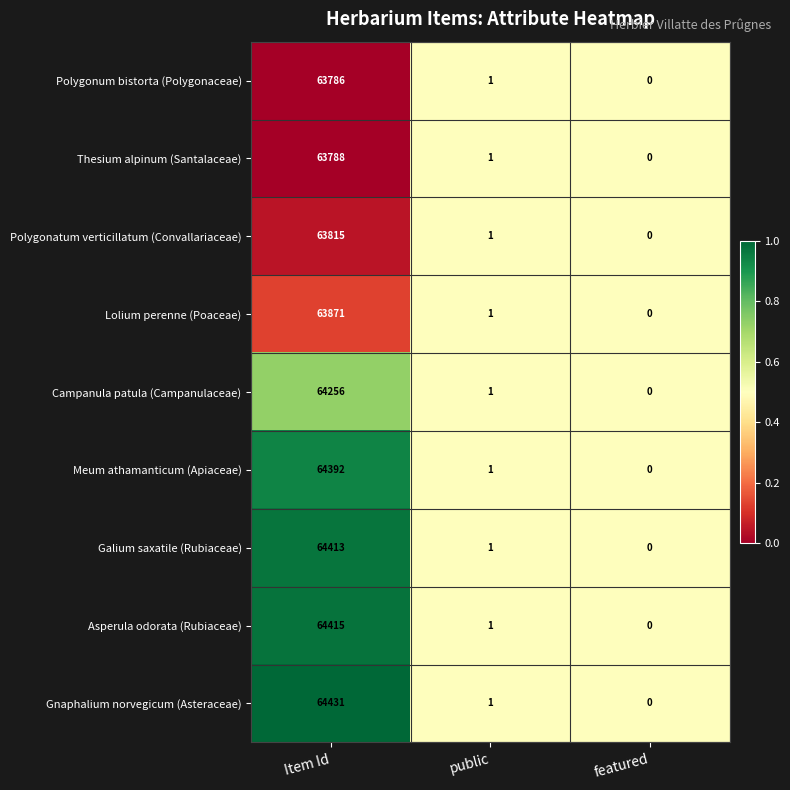

Is the value of Meum athamanticum (Apiaceae) at public greater than the value of Polygonum bistorta (Polygonaceae) at Item Id?

No